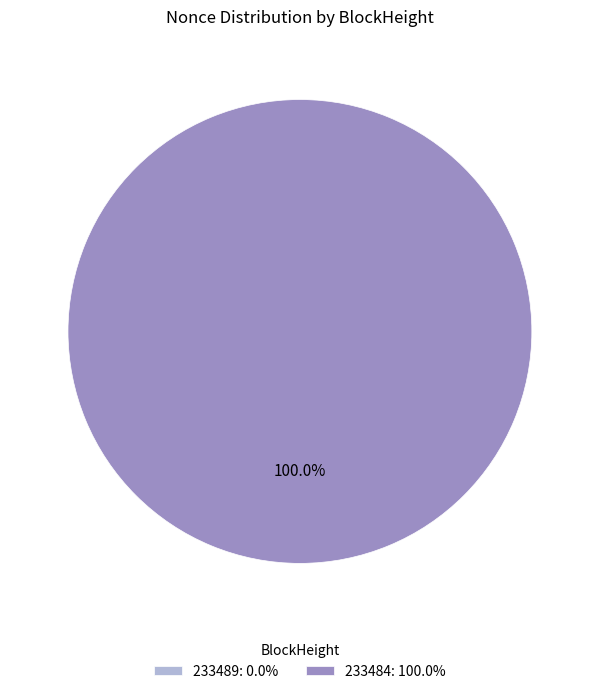

The 233489 slice represents 8% of the pie. True or false?

False